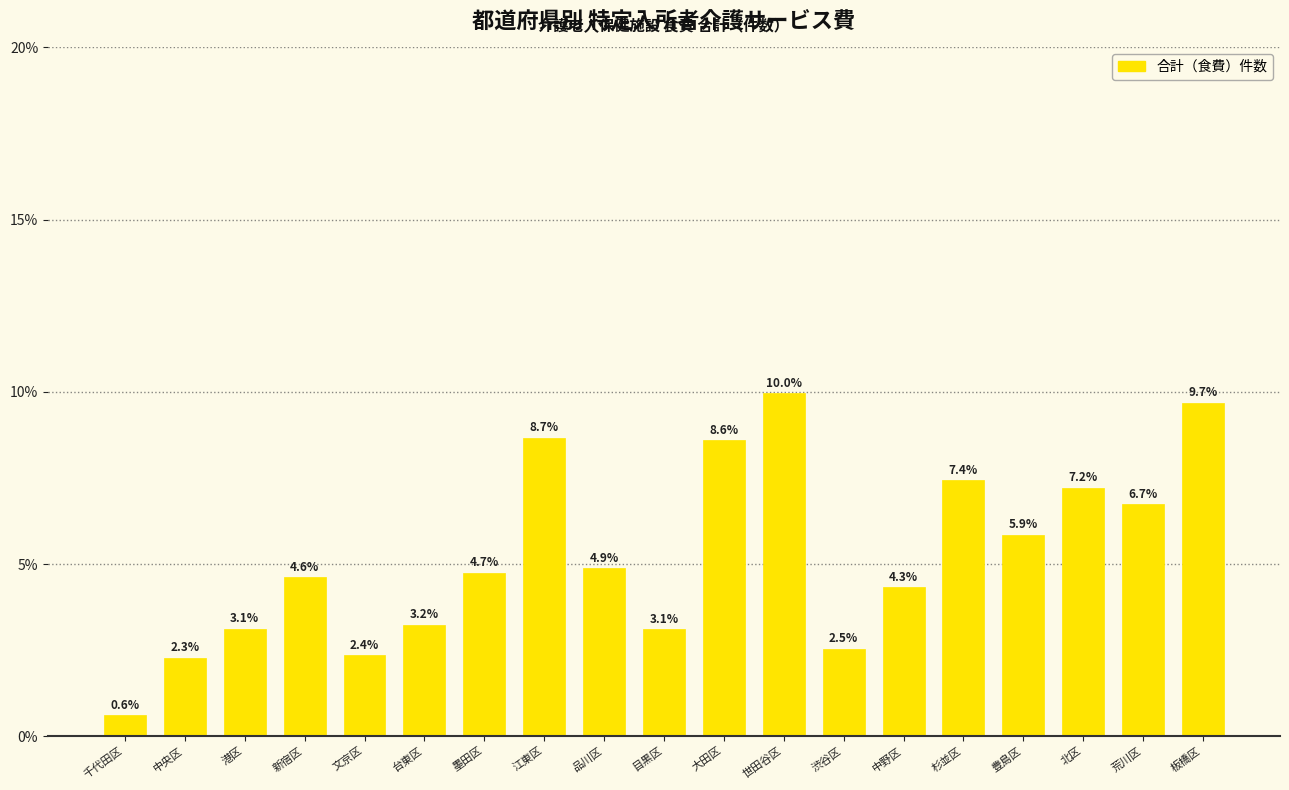

Reading left to right, transcribe all the data shown in this chart.

0.6	2.3	3.1	4.6	2.4	3.2	4.7	8.7	4.9	3.1	8.6	10.0	2.5	4.3	7.4	5.9	7.2	6.7	9.7